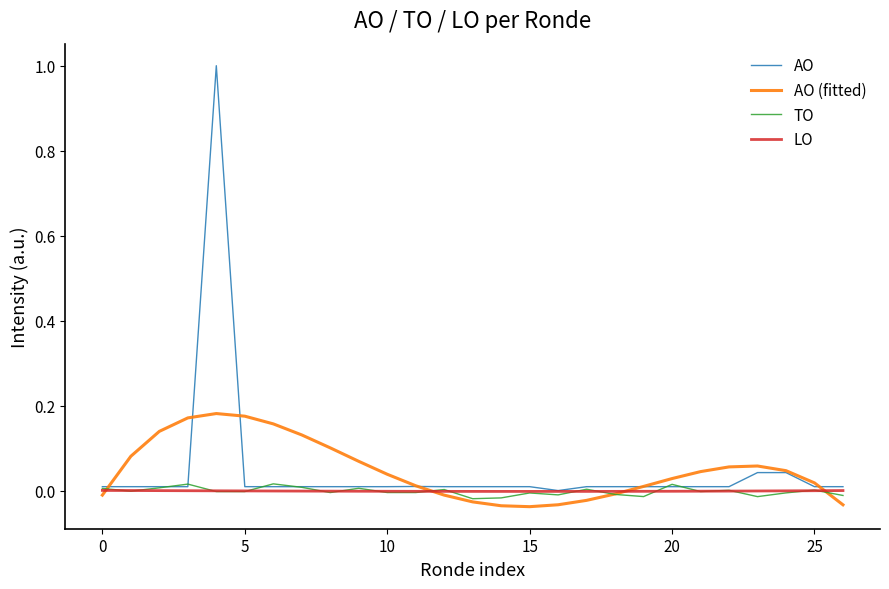

Which series has the largest range (max minus min)?

AO